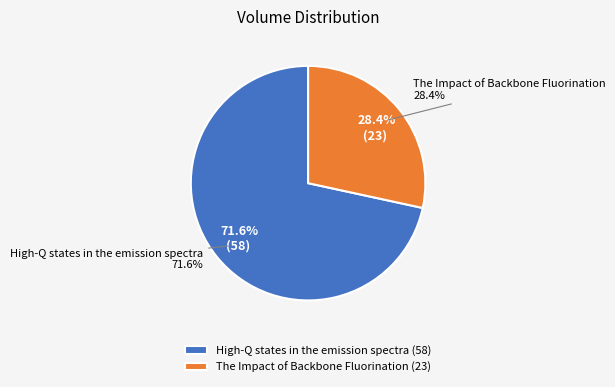

Which category has the smallest portion of the pie?

The Impact of Backbone Fluorination